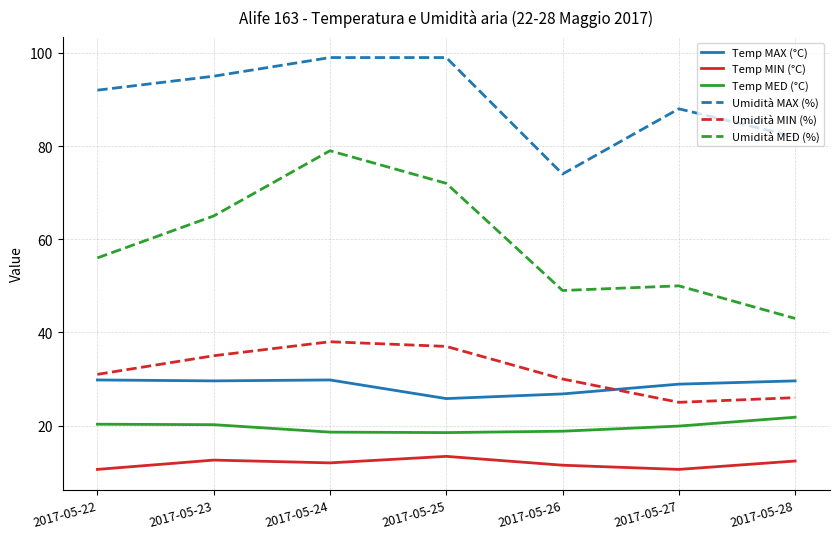

The Umidità MED (%) series shows 27.2 at 2017-05-22. True or false?

False